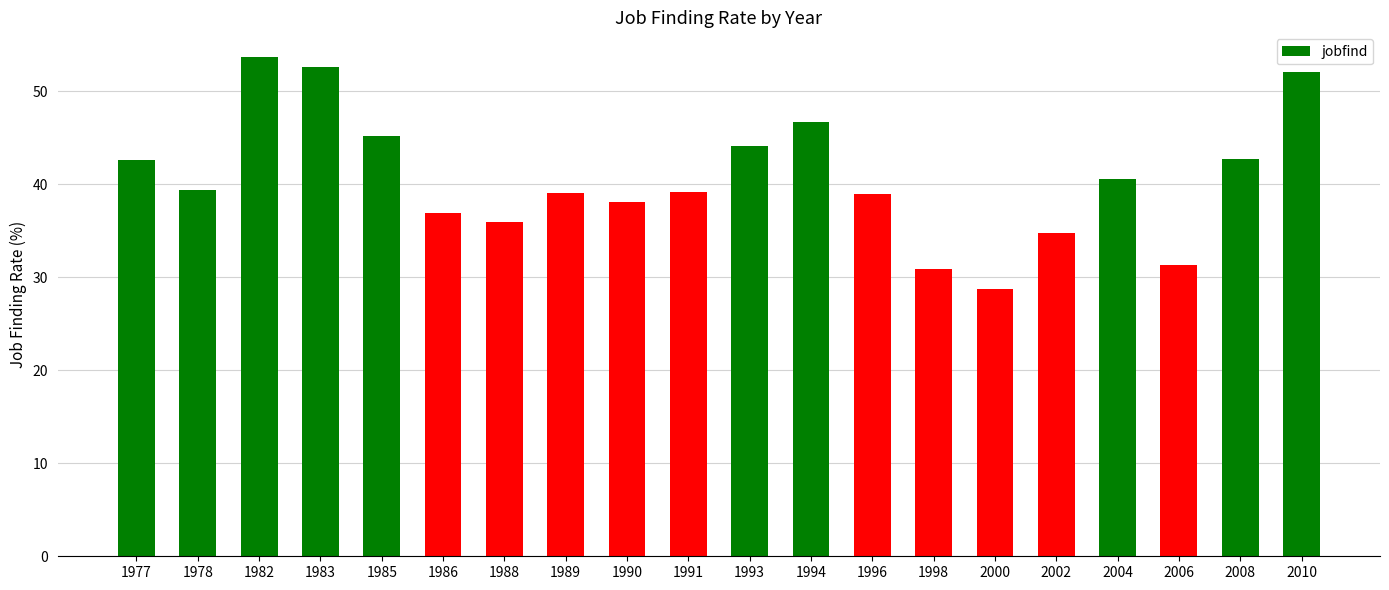

What is the value of the 10th bar from the left?

39.2